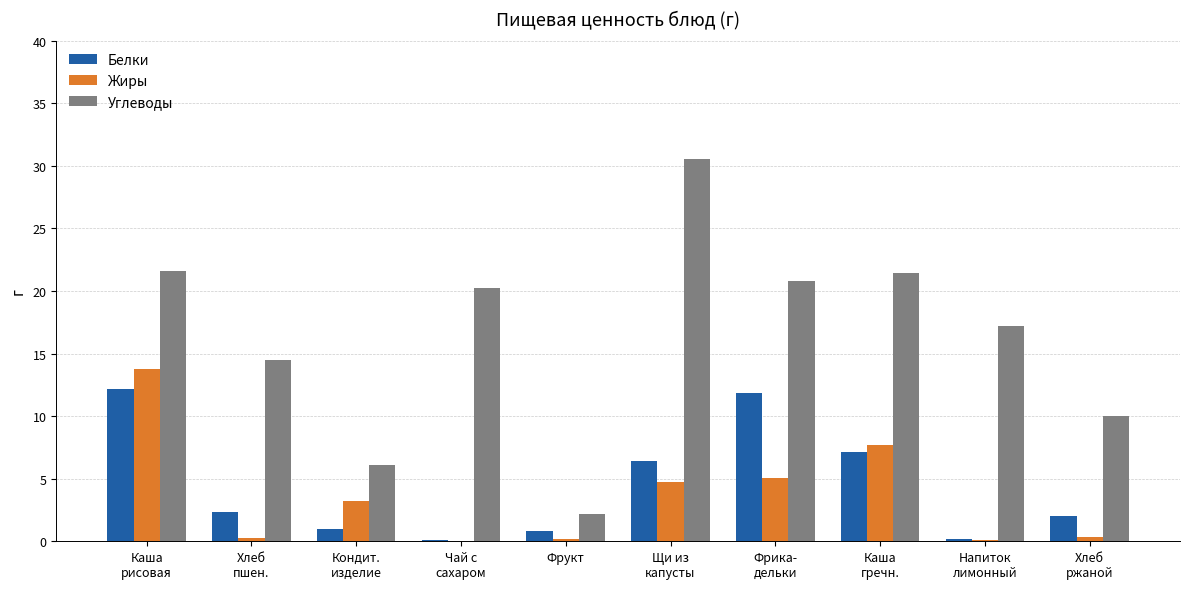

What are all the series names shown in the legend?

Белки, Жиры, Углеводы